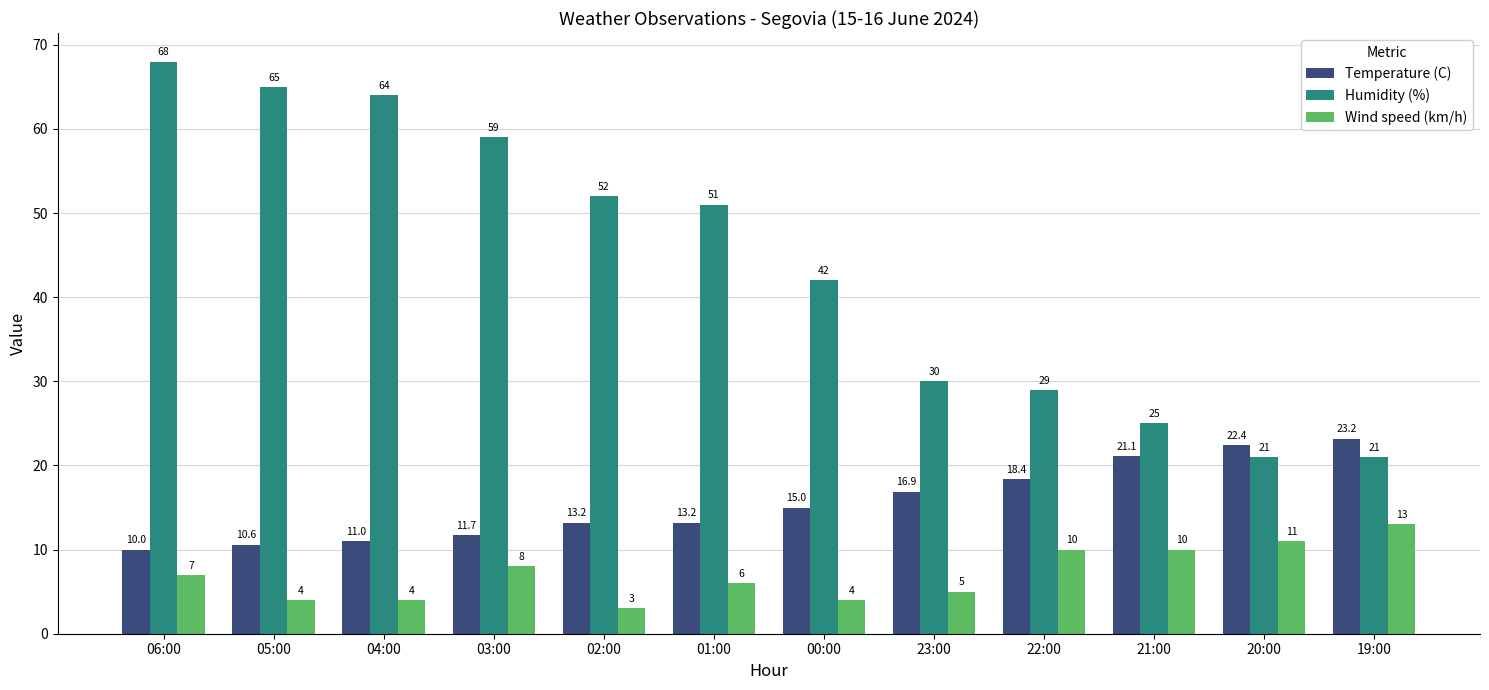

Is the value of Wind speed (km/h) at 20:00 greater than the value of Temperature (C) at 01:00?

No